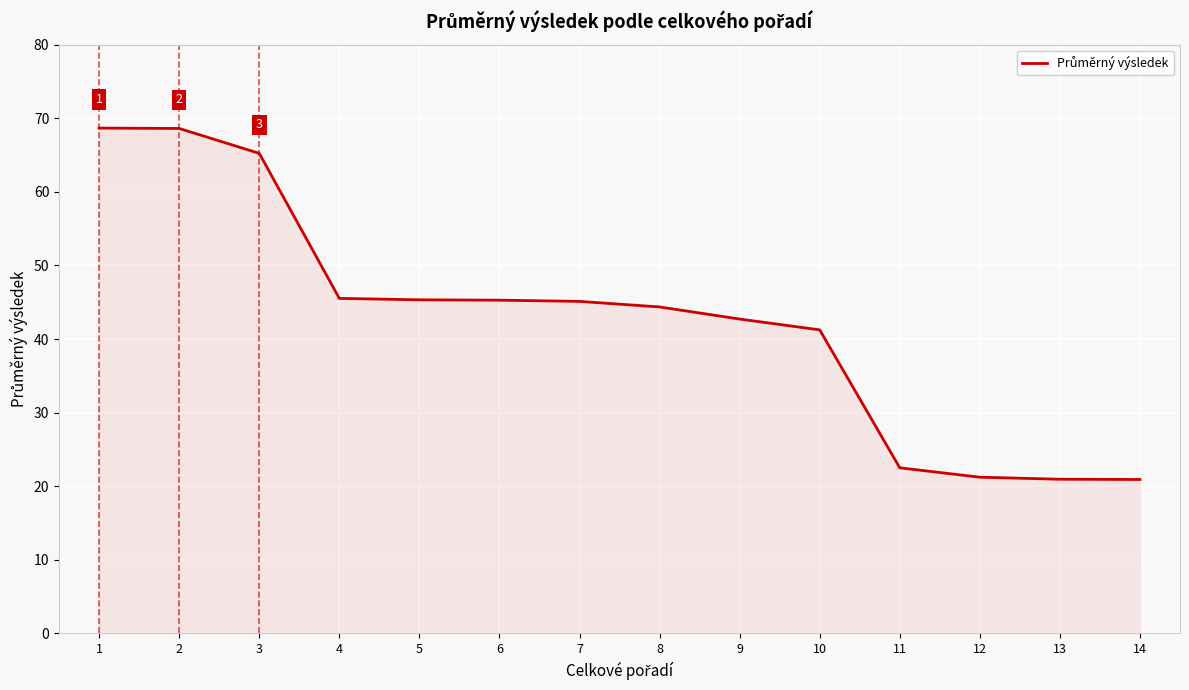

How many lines are shown in the chart?

1